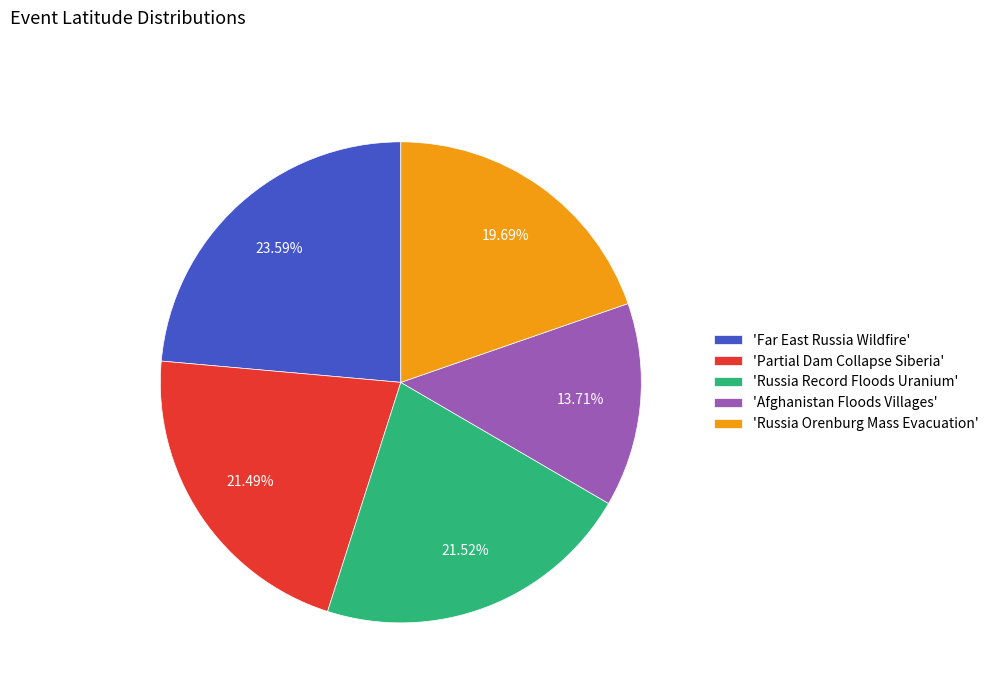

Does any single category account for the majority?

No